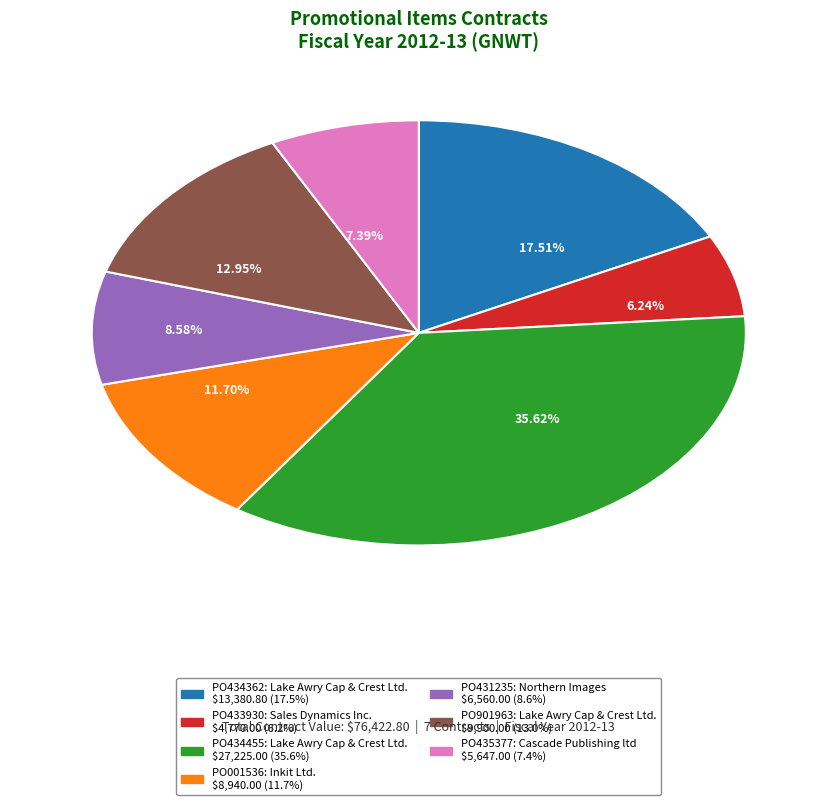

To the nearest percent, what portion does PO001536 represent?

12%